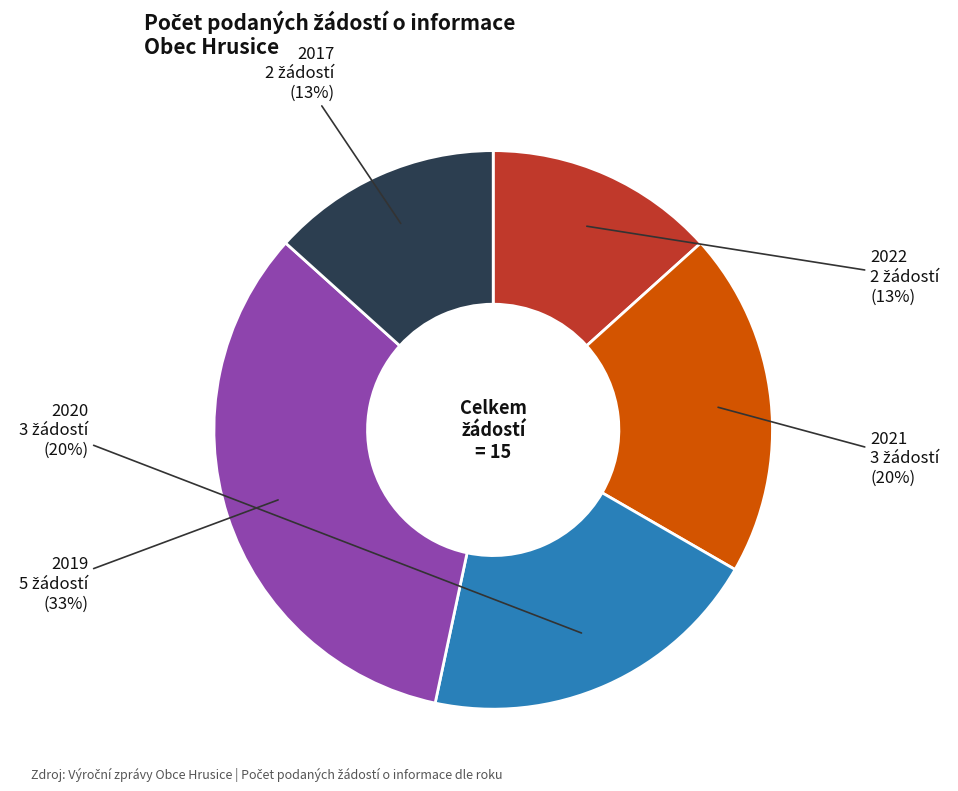

Which slice is the largest?

2019